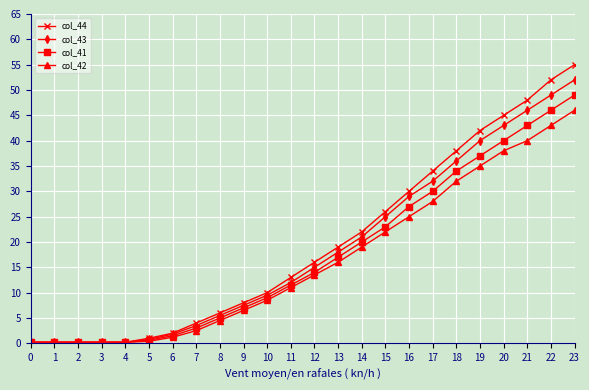

Which category has the highest value across all series?

23